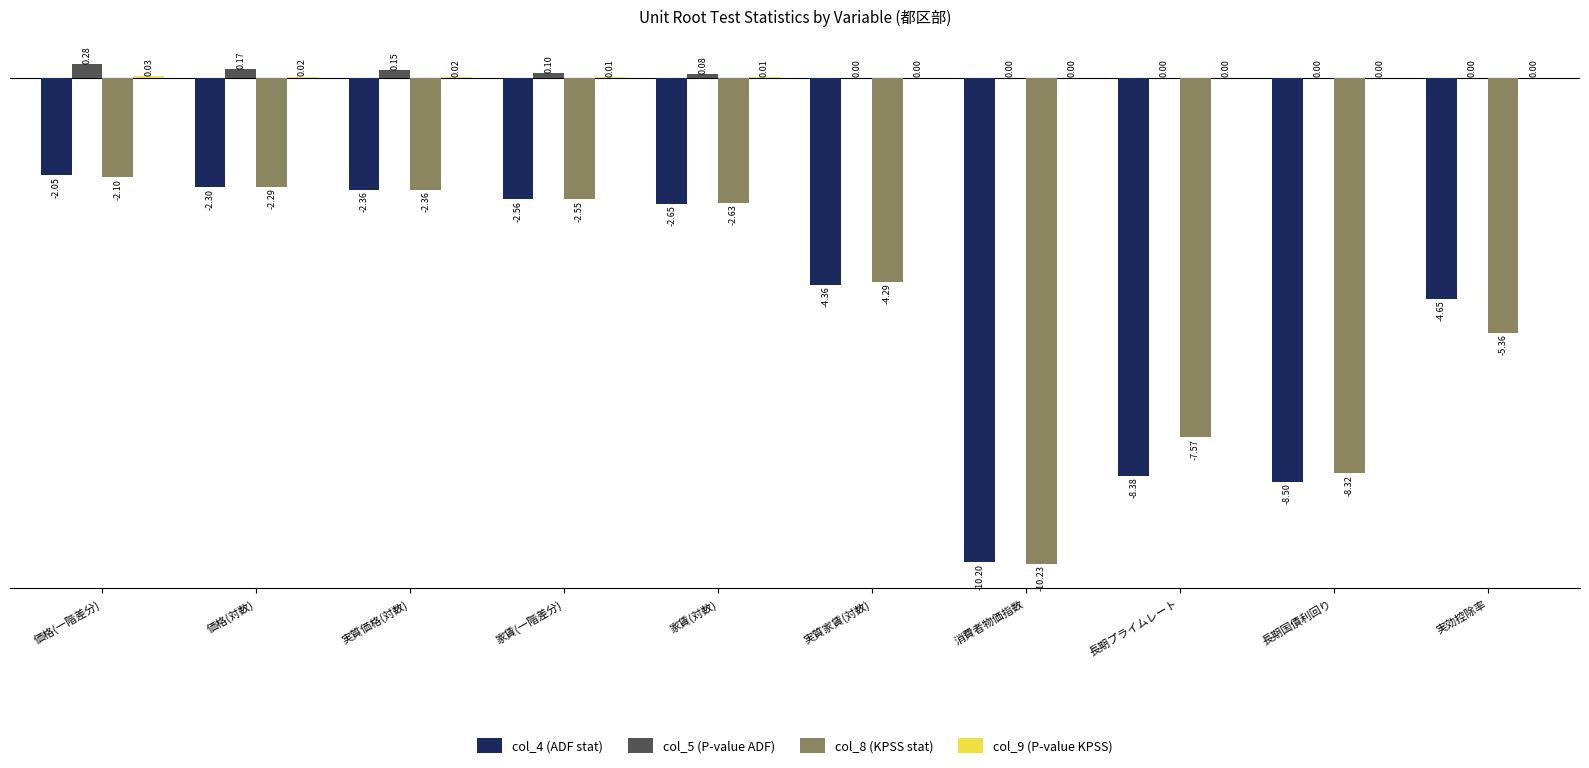

At which category is the sum across all series the highest?

価格(一階差分)